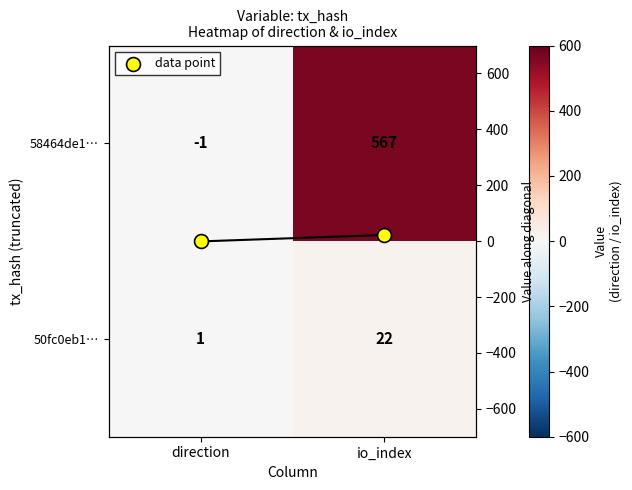

How many categories are shown in the chart?

2